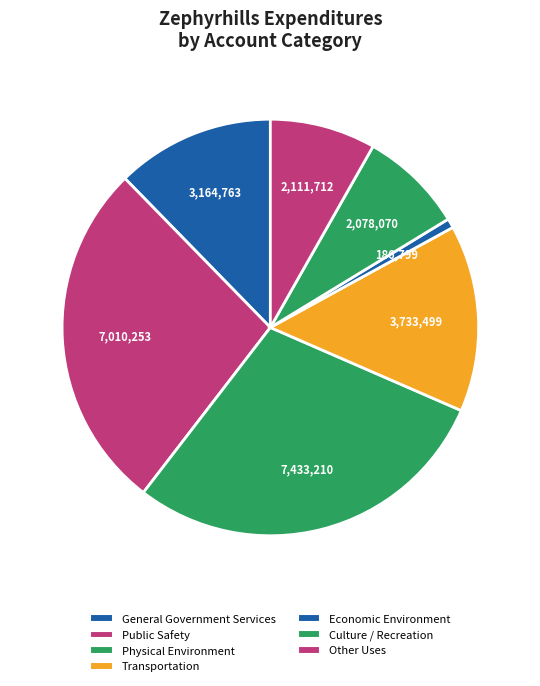

Count the number of slices in the pie.

7